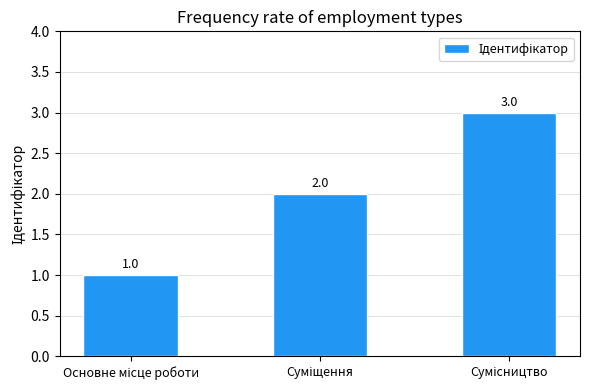

What is the sum of all values?

6